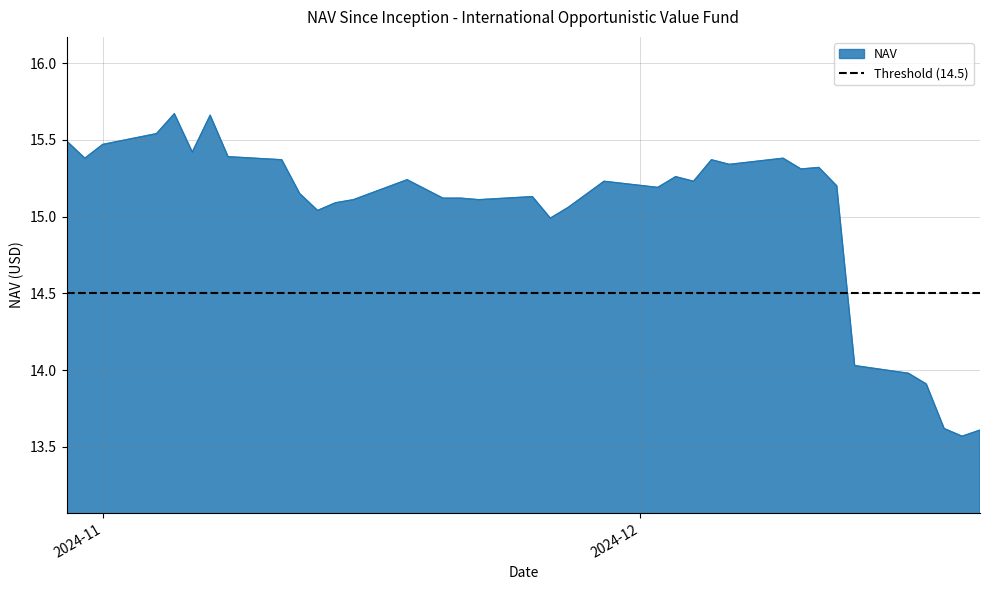

What is the change in value from 12/02/2024 to 11/14/2024?

-0.1